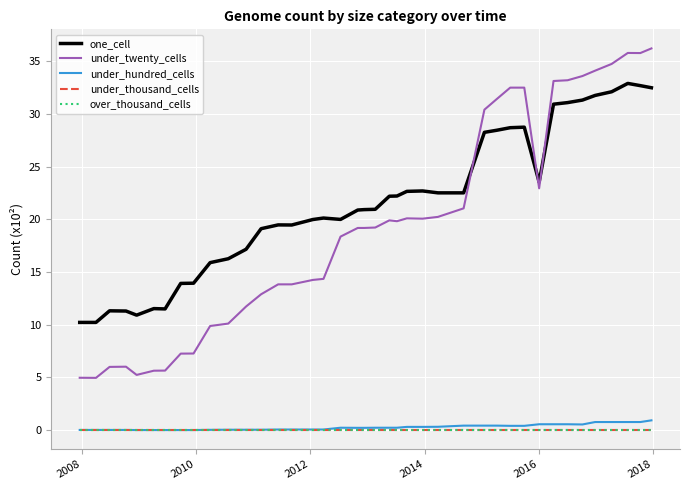

Does the chart display data point markers on the line(s)?

No